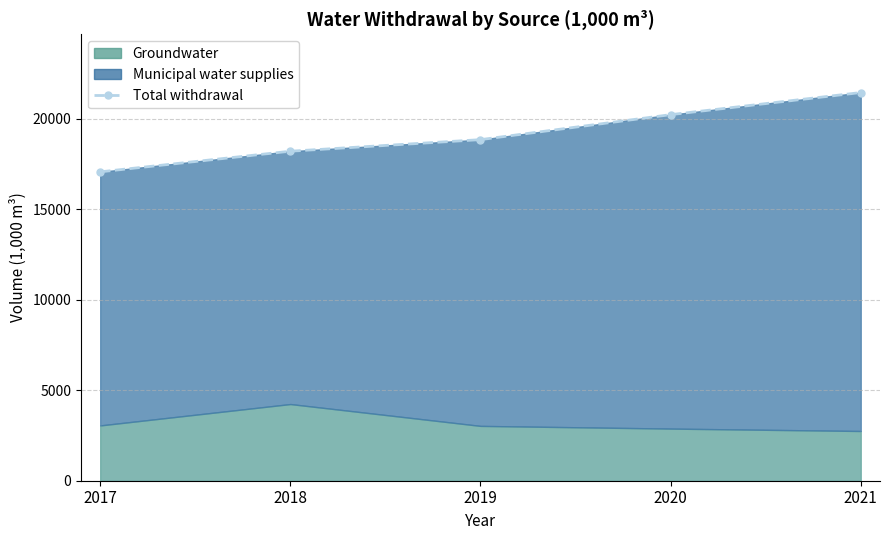

Reading left to right, extract all data points from this chart.

17064	18204	18843	20223	21445